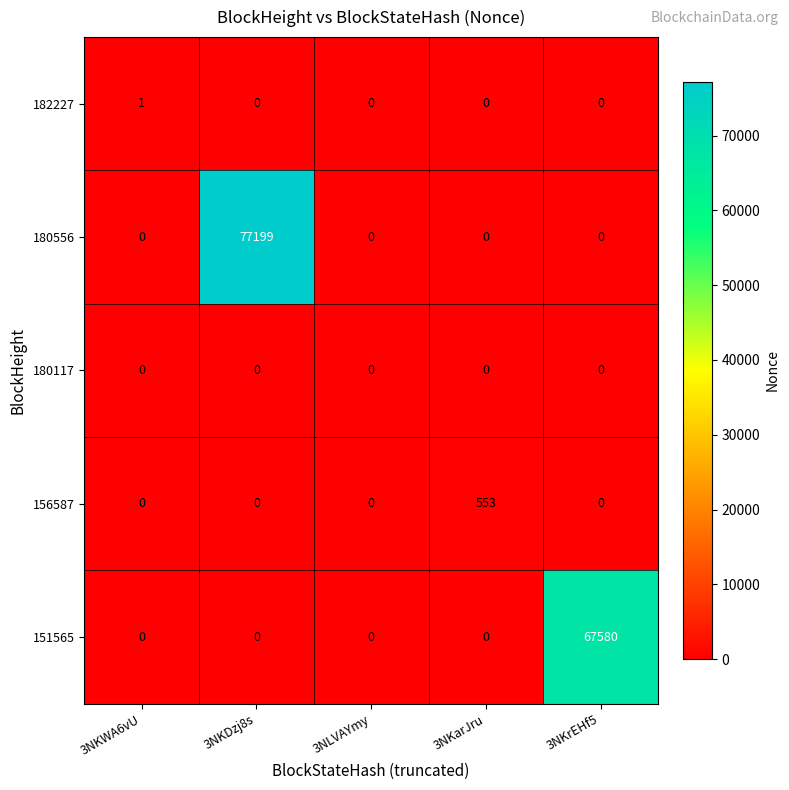

Which series has the largest total across all categories?

180556